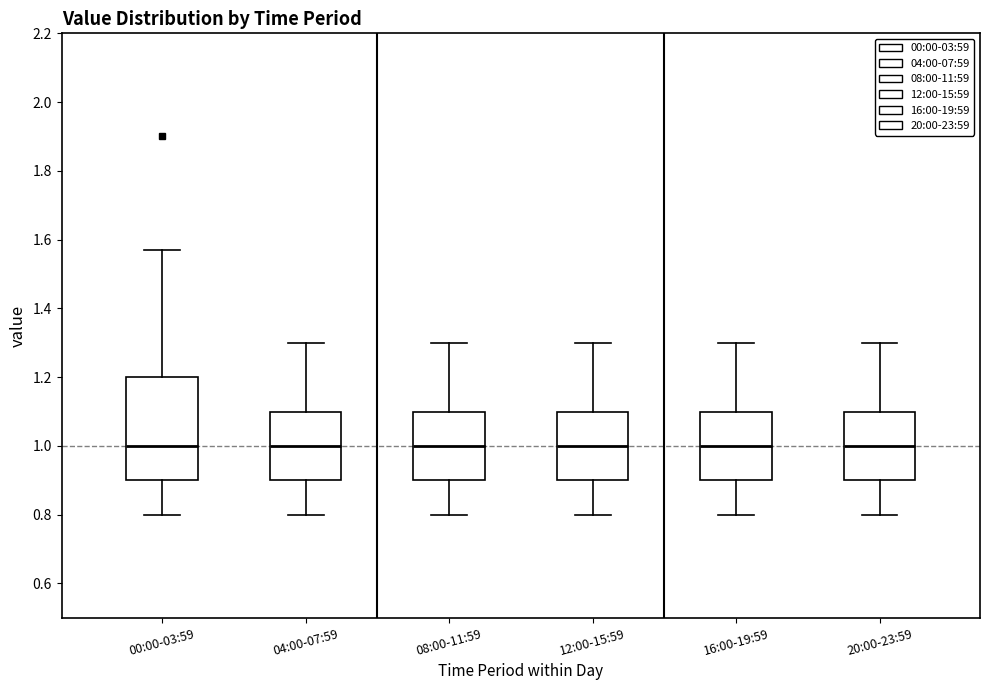

Comparing the boxes themselves (not the whiskers), which one is the tallest?

00:00-03:59